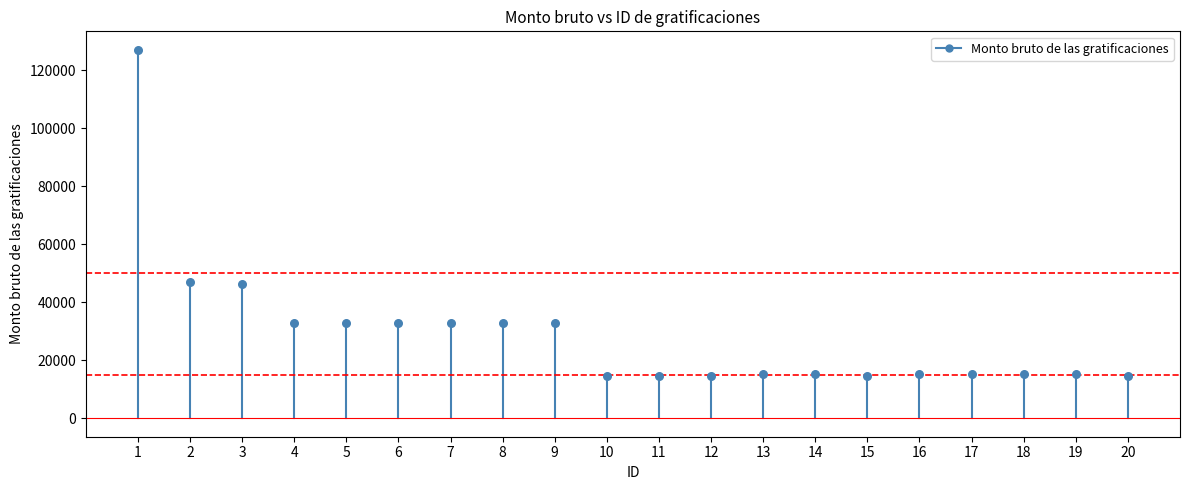

What is the range of Y values (max minus min)?

112490.7